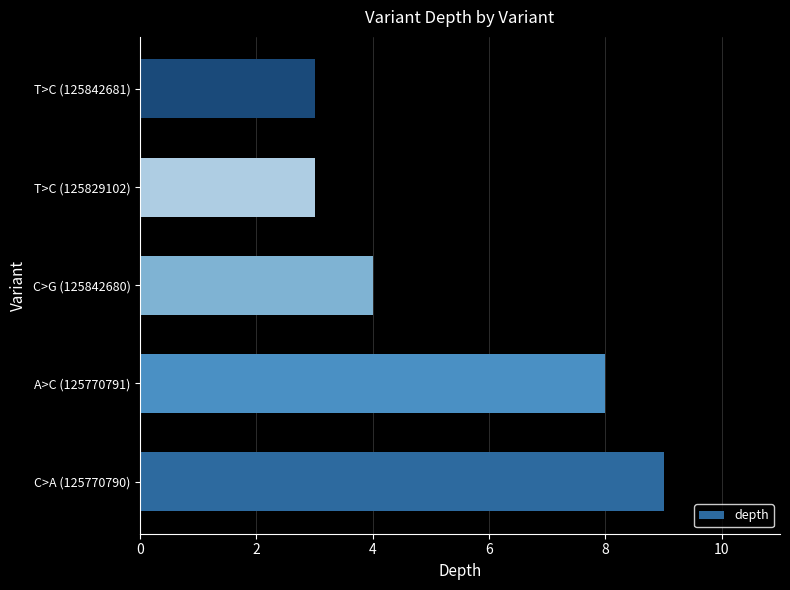

How many values are between 3 and 8?

4